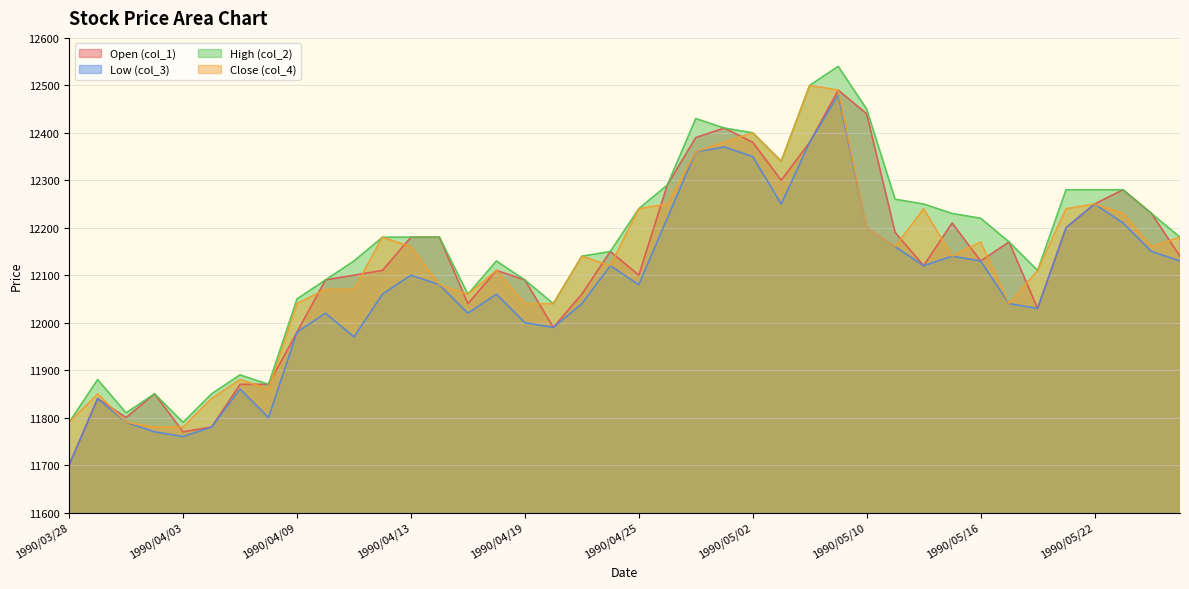

What is the difference between the maximum and second lowest values in the col_4 series?

720